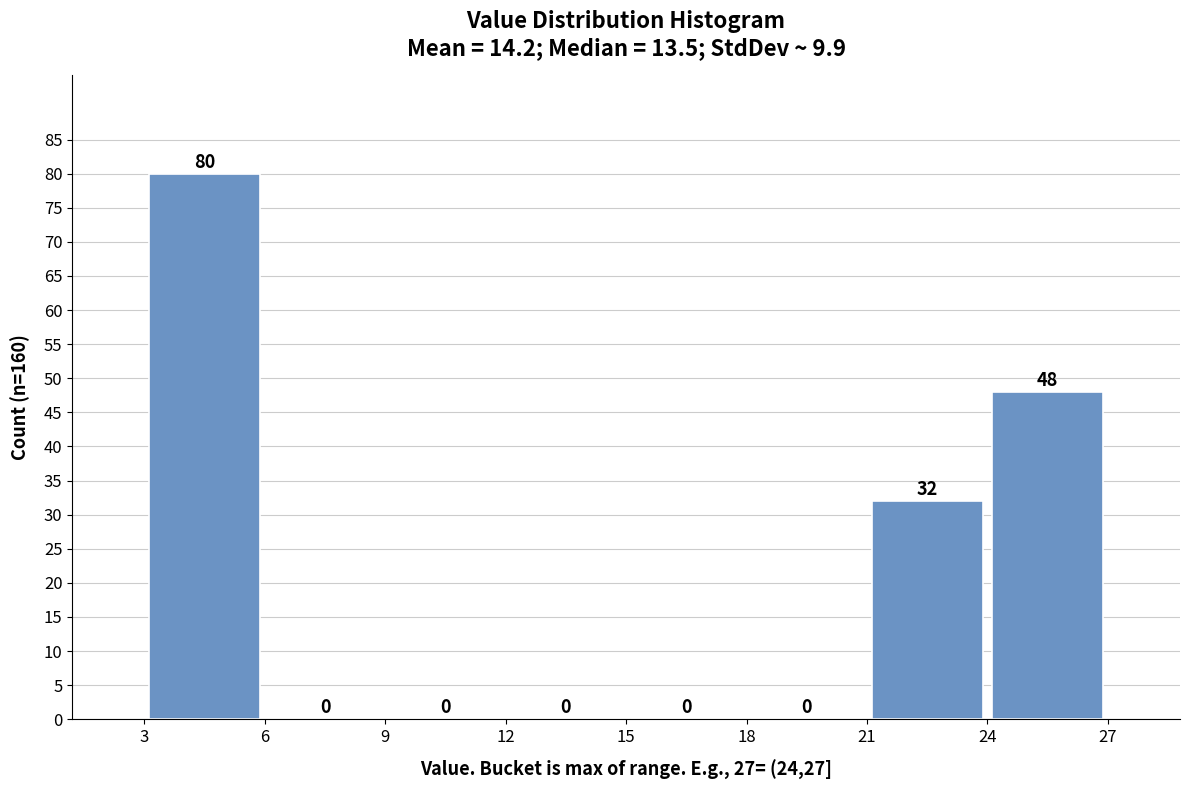

Which range on the x-axis has the tallest bar?

3 to 6